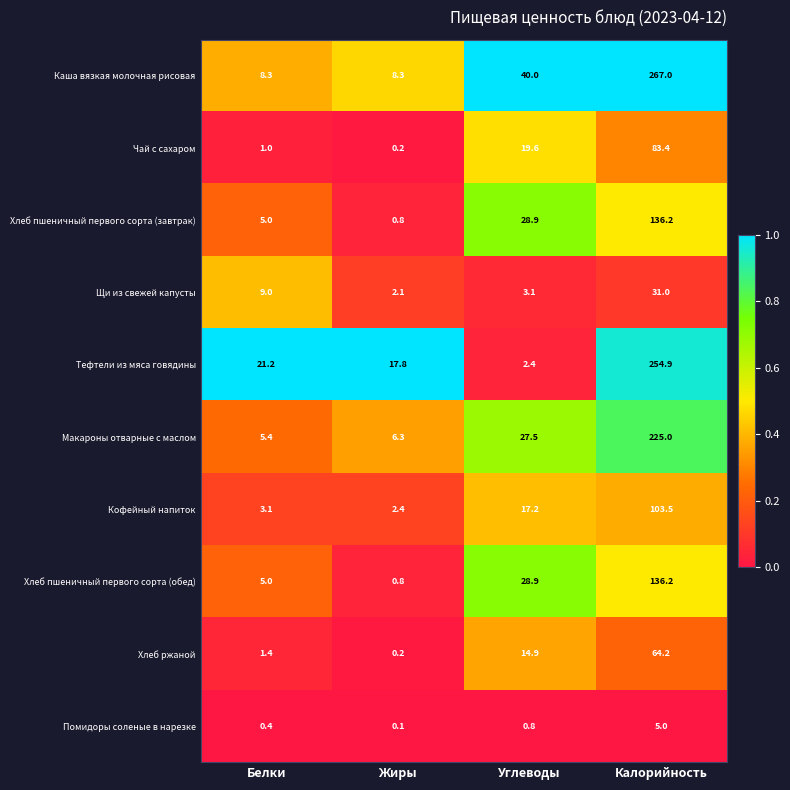

What is the approximate value of Хлеб пшеничный первого сорта (завтрак) at Углеводы?

28.9